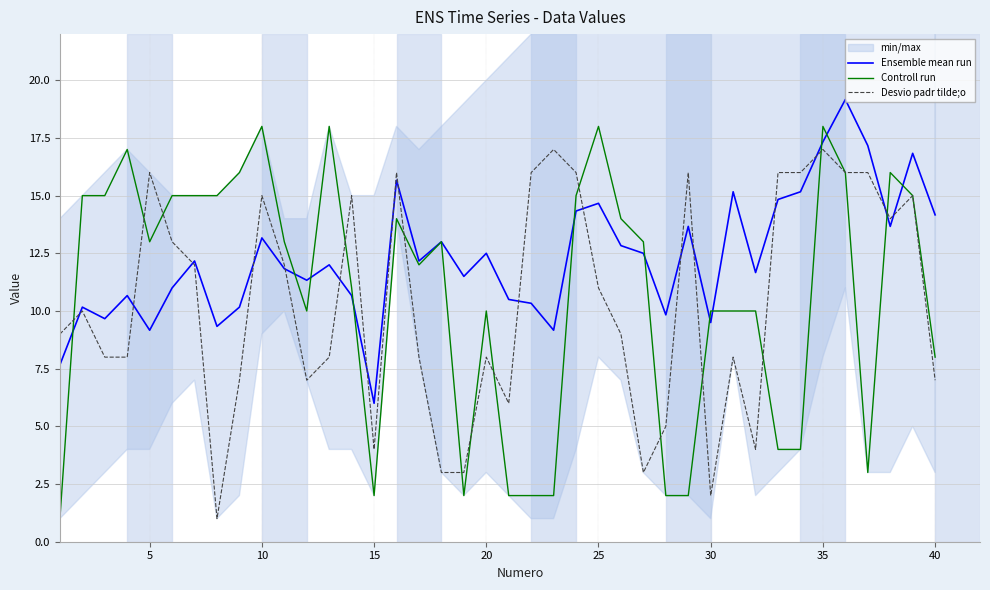

What is the difference between the maximum and minimum values in the Ensemble mean run series?

13.2